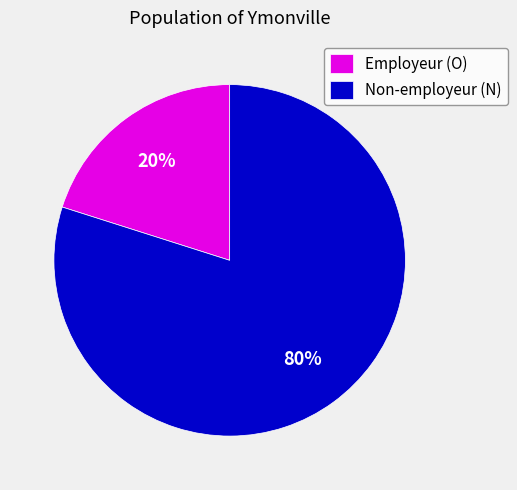

Is the sum of Non-employeur (N) and Employeur (O) greater than half?

Yes